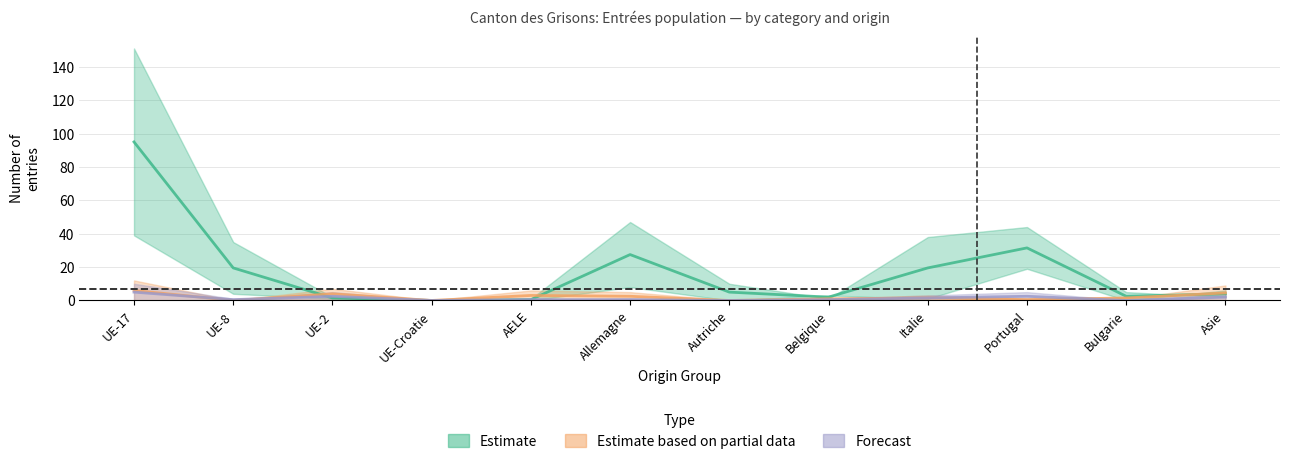

Which label corresponds to the largest value in the chart?

UE-17